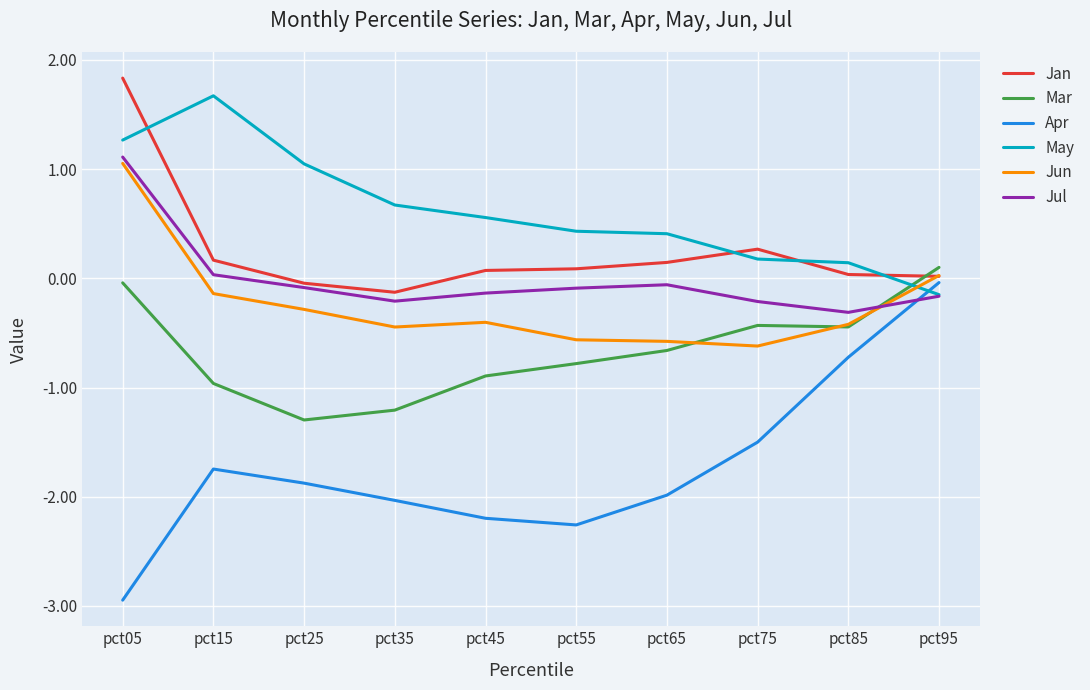

Where do Jul and Apr first cross each other?

pct85 and pct95